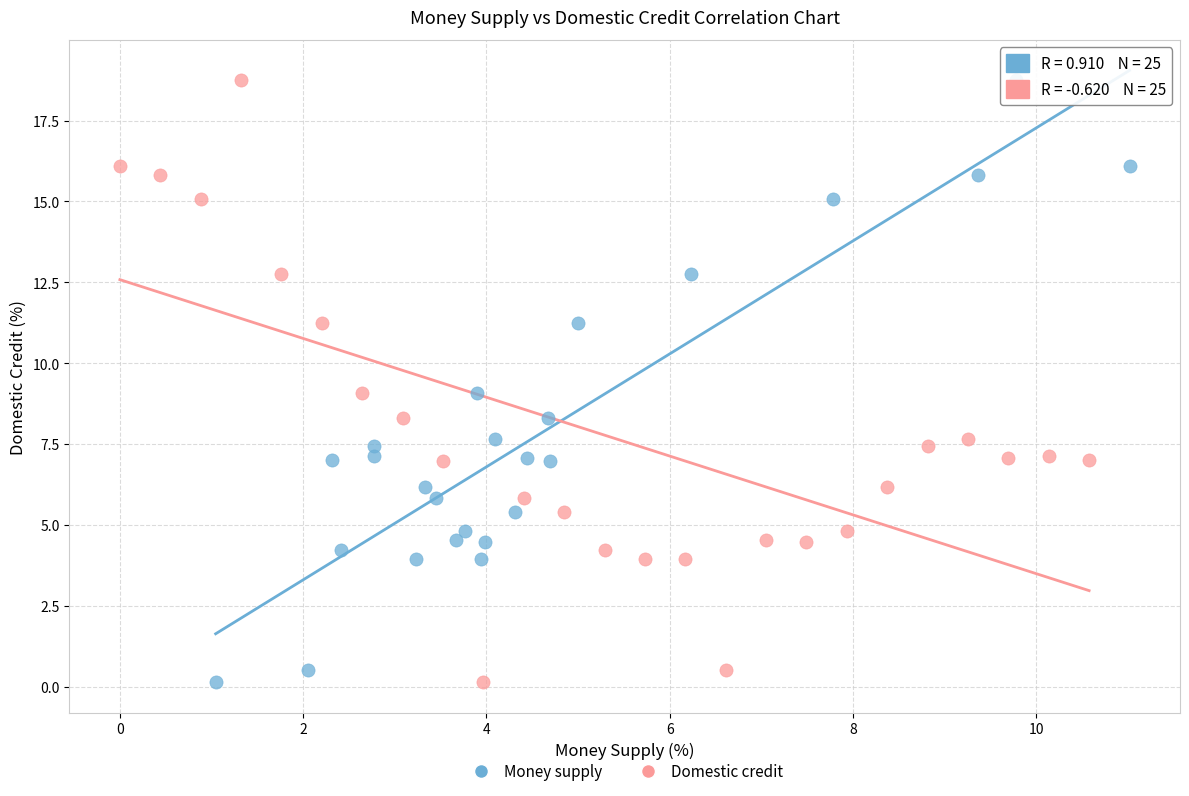

What are all the series names shown in the legend?

Money supply, Domestic credit